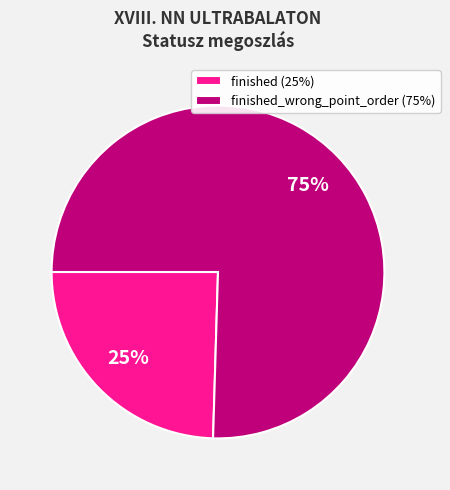

Combined, do finished_wrong_point_order (75%) and finished (25%) account for over 50%?

Yes